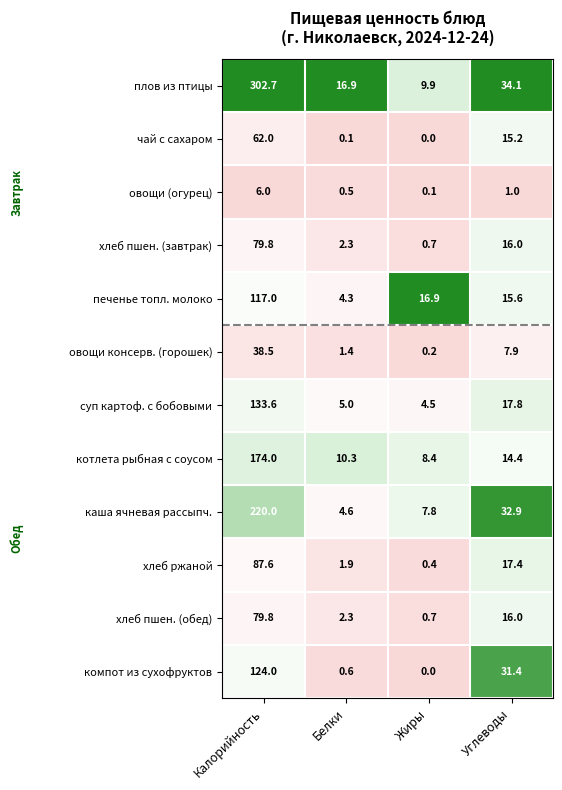

Is the value of хлеб пшен. (завтрак) at Углеводы greater than the value of котлета рыбная с соусом at Белки?

Yes